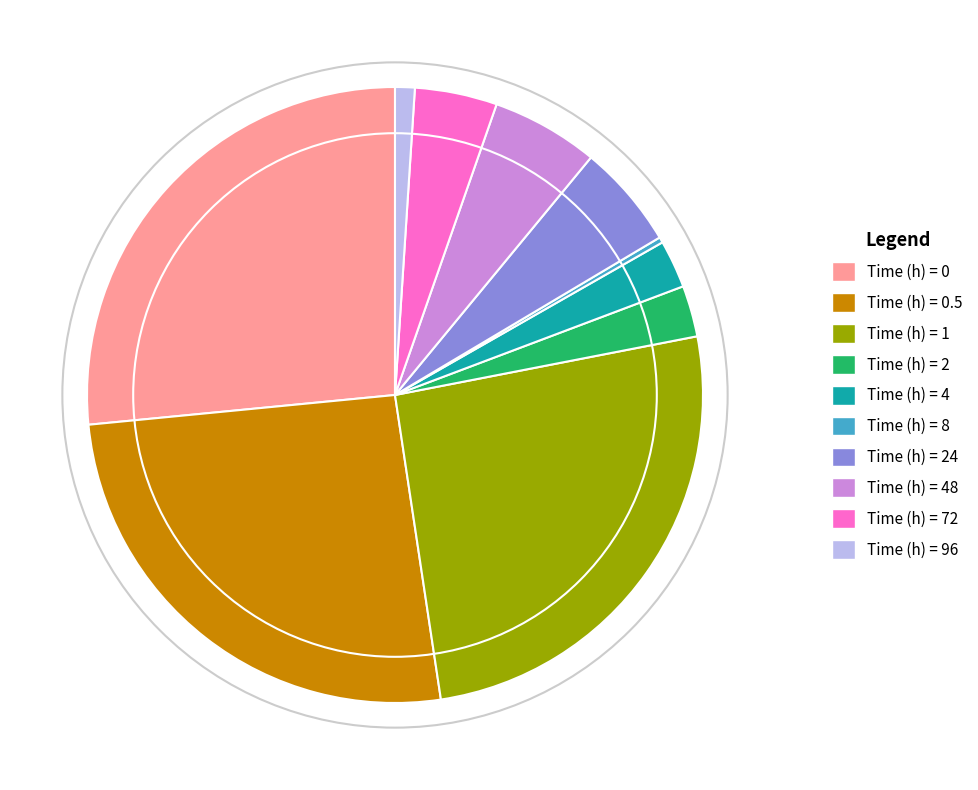

Is there any slice that represents more than half of the pie?

No